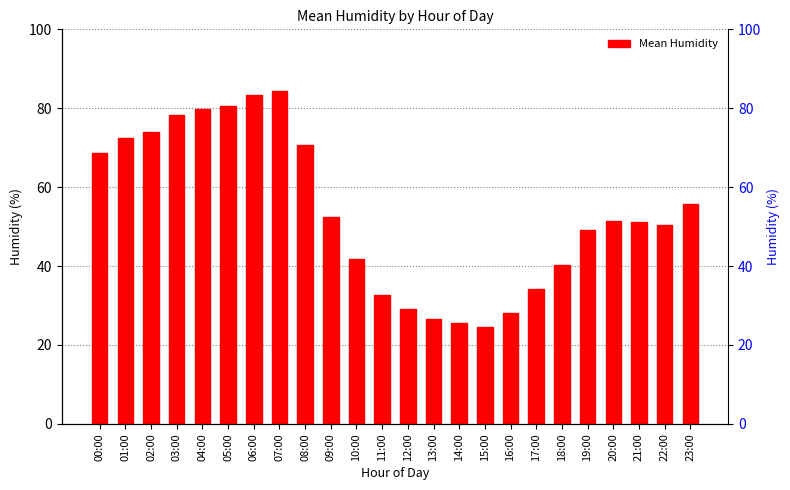

Between 05:00 and 12:00, which is larger?

05:00